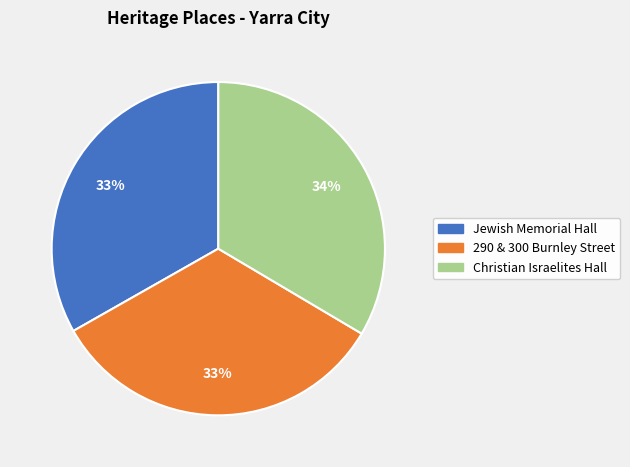

What percentage is the Christian Israelites Hall slice, to the nearest percent?

34%